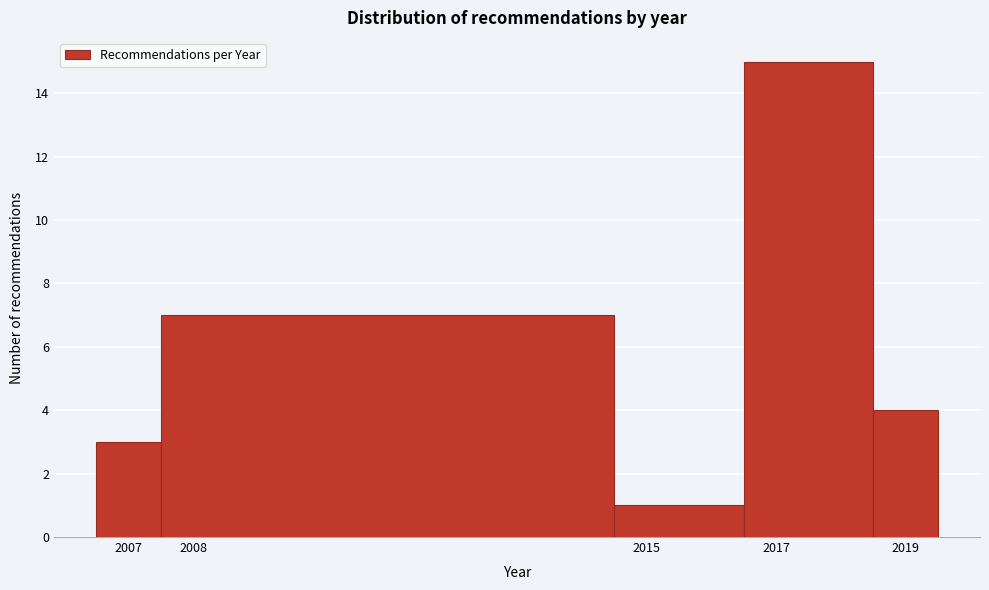

What is the height of the bar covering 2014.5 to 2016.5 on the x-axis? The values are not printed on the chart, so give them approximately, as read against the axis.

1